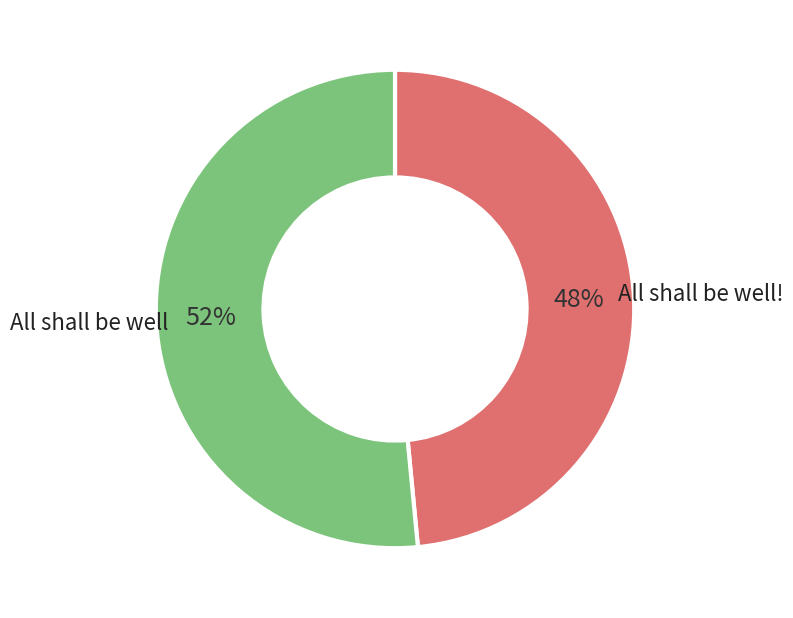

Count the number of slices in the pie.

2